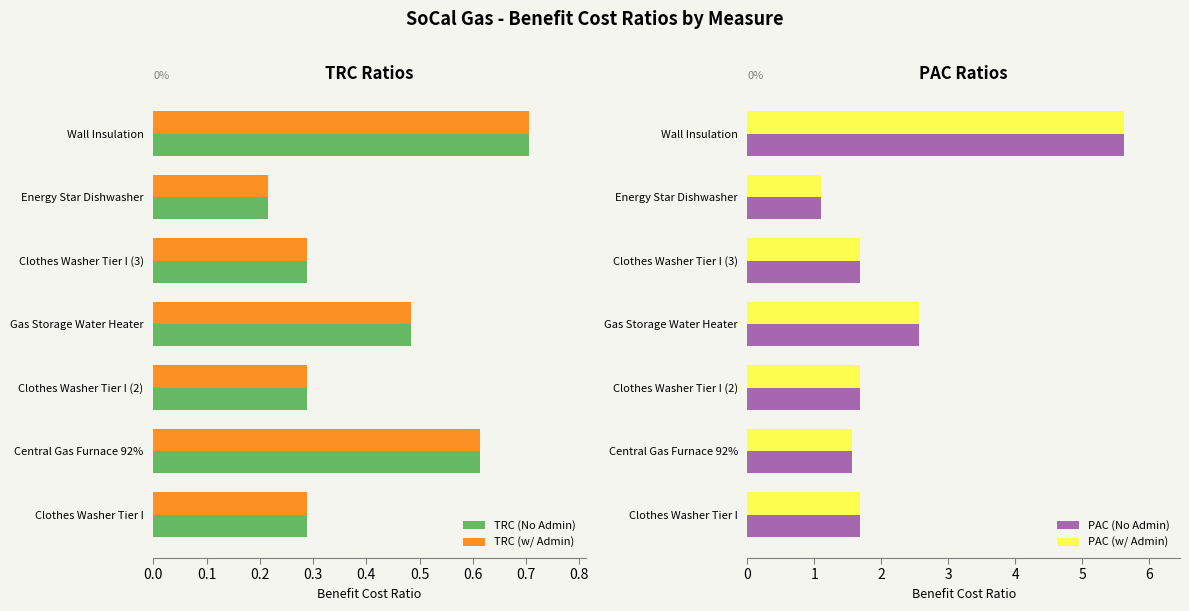

At which label does PAC (w/ Admin) reach its peak?

Wall Insulation